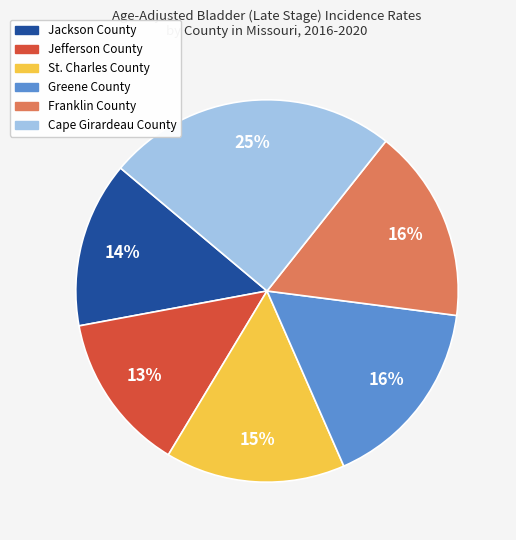

Is the sum of Greene County and Jefferson County greater than half?

No